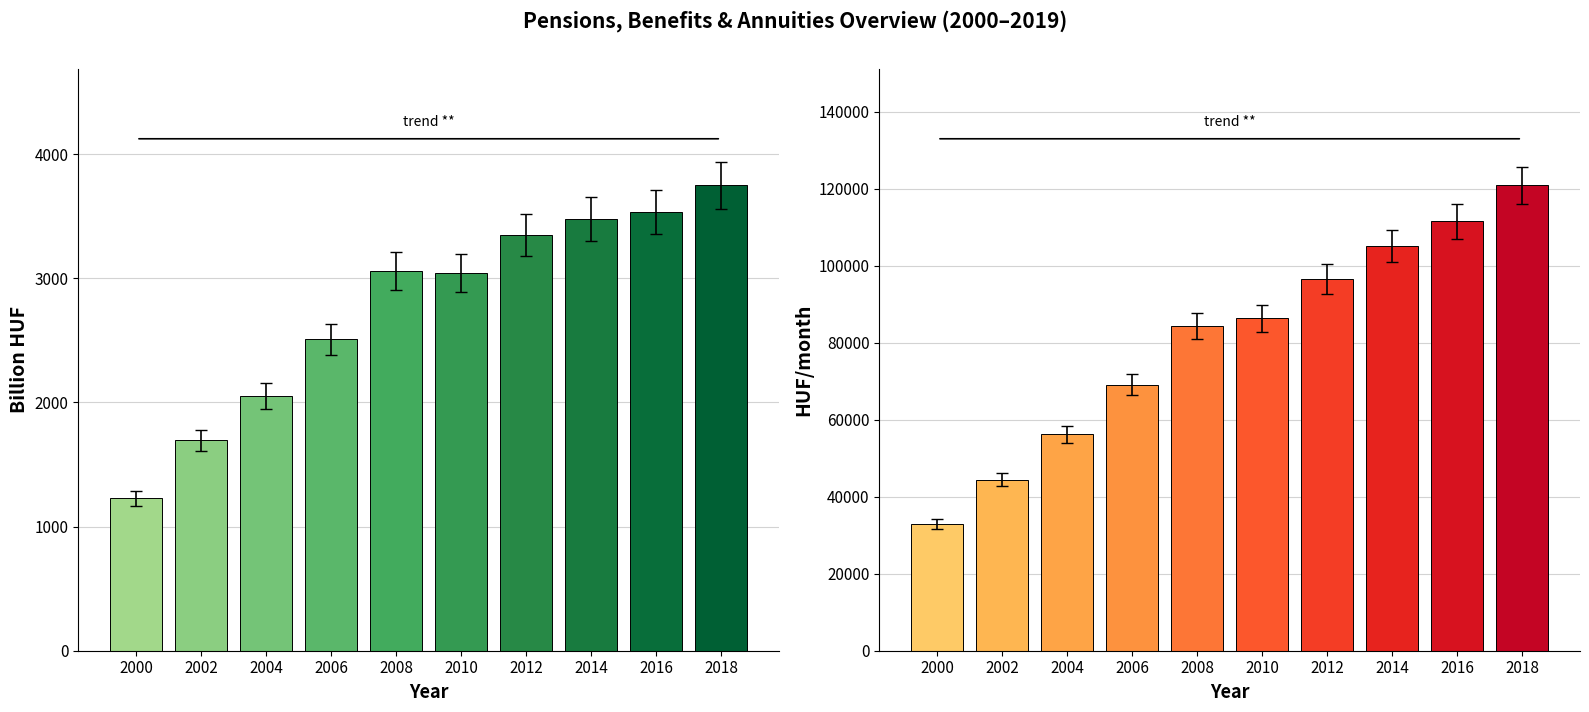

Where does the per capita HUF series first go above 86361?

2012